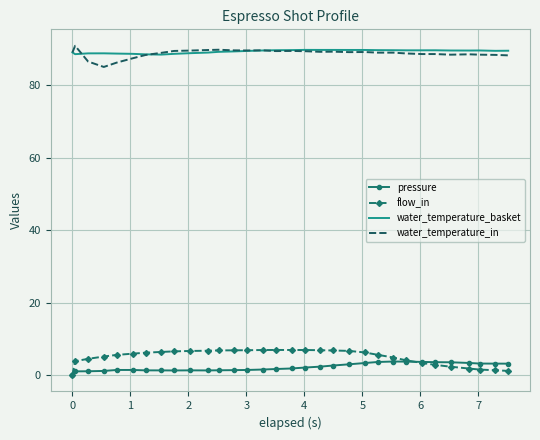

True or false: water_temperature_basket and flow_in intersect in this chart.

False